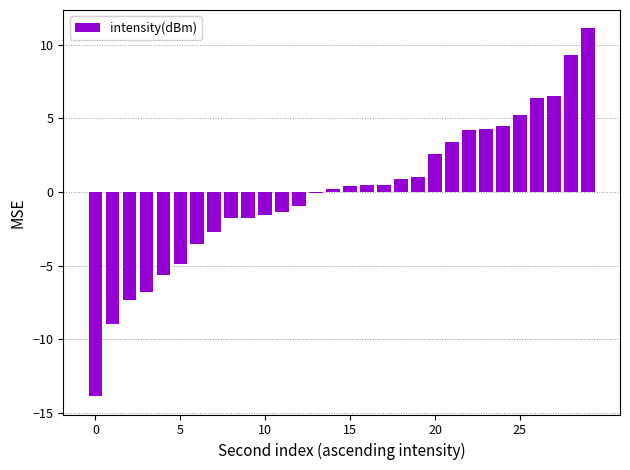

Are the bars horizontal?

No